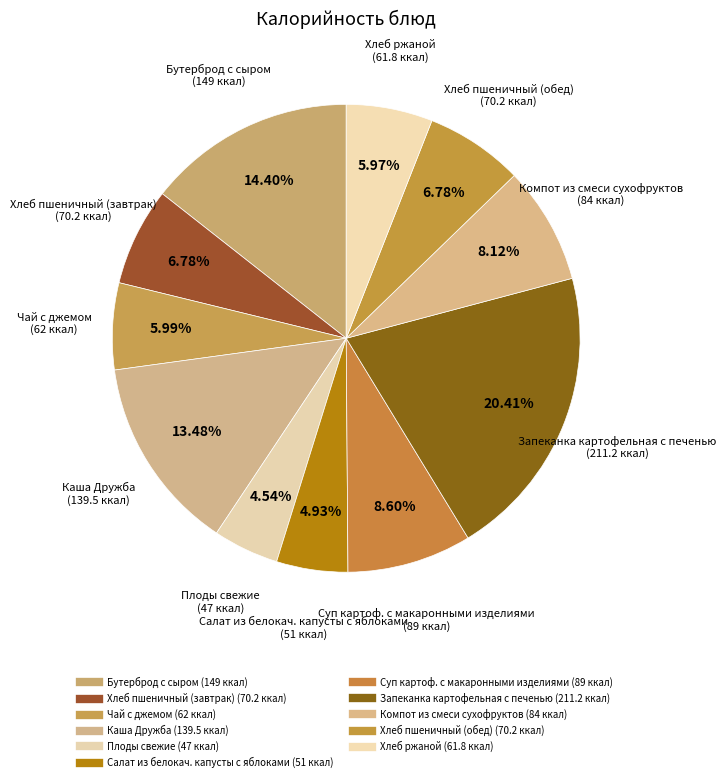

What is the change in value from Бутерброд с сыром to Салат из белокач. капусты с яблоками?

-98.0